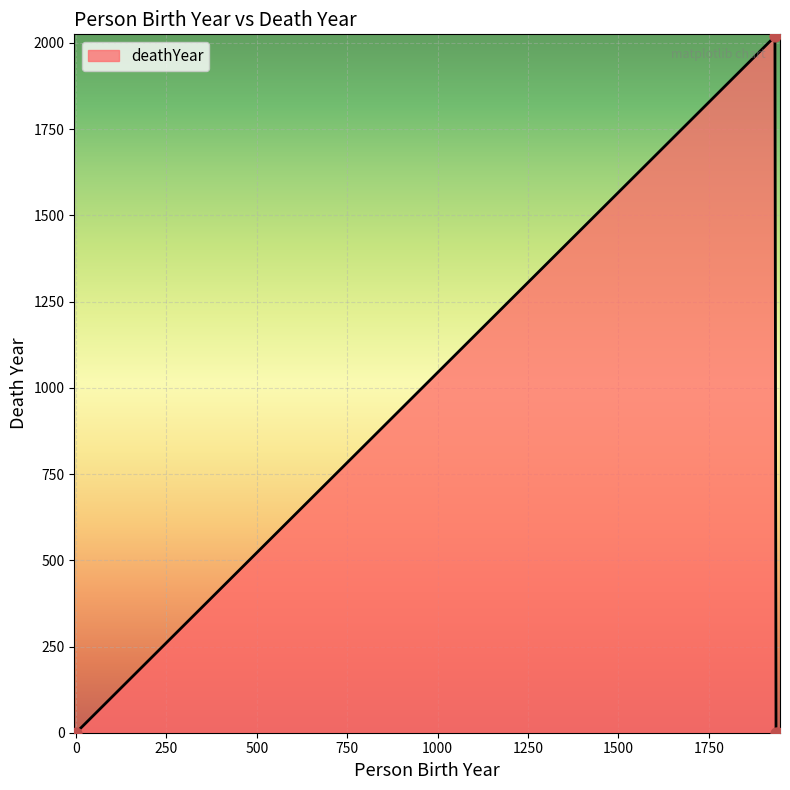

What is the maximum value shown in the chart?

2019